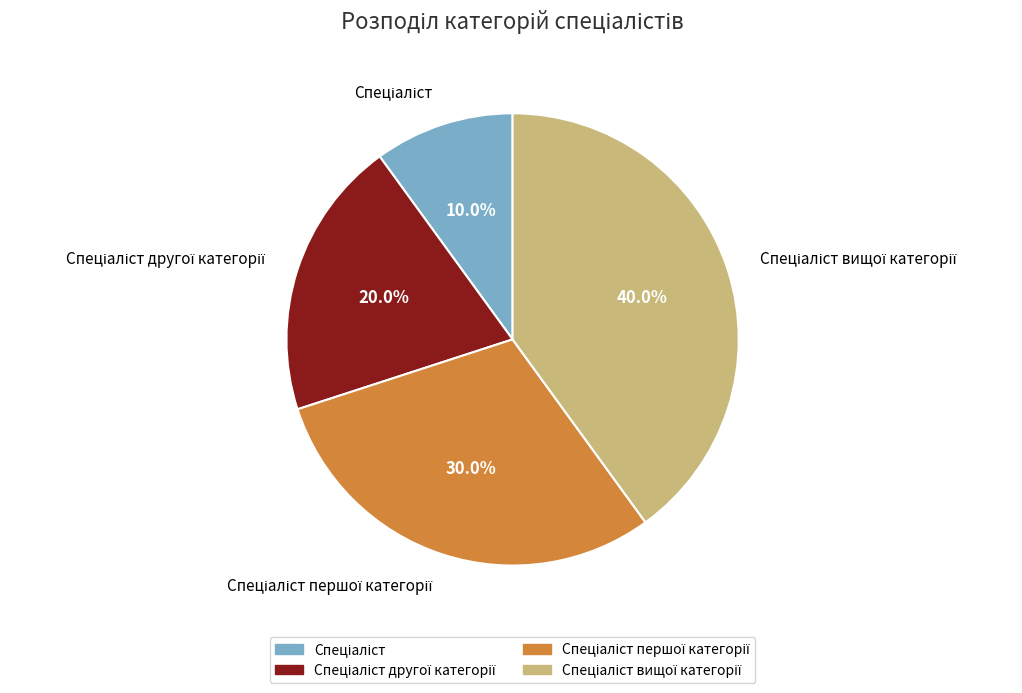

Does any single category account for the majority?

No